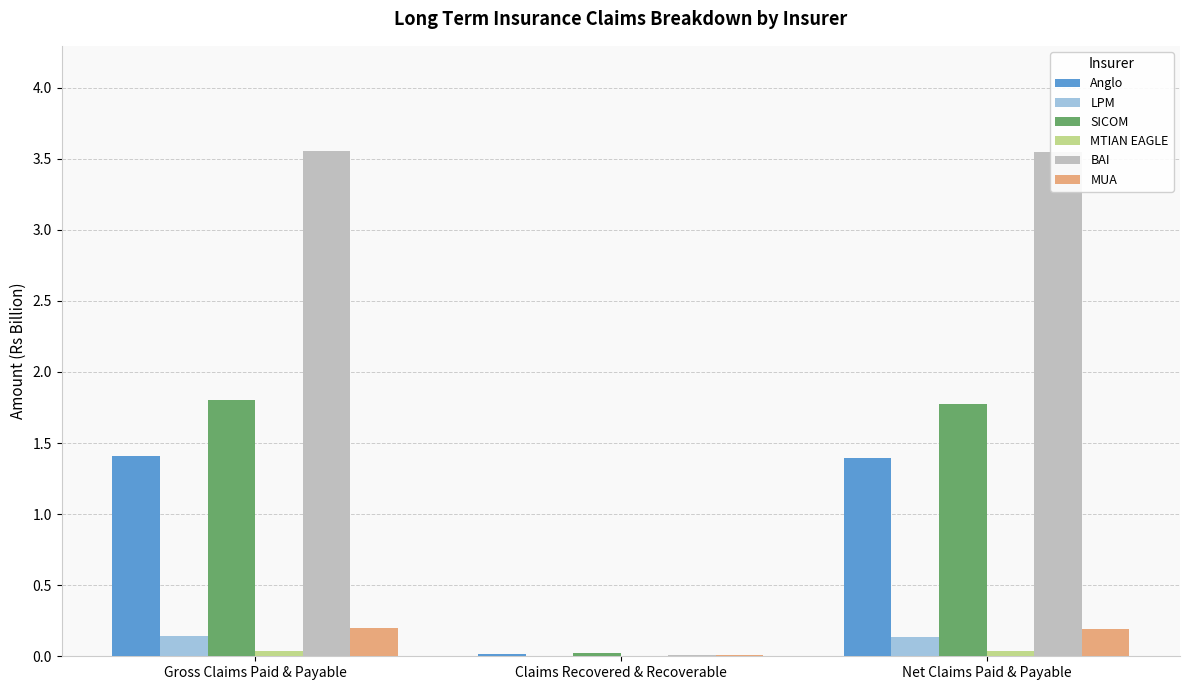

What is the sum of all LPM values?

0.3